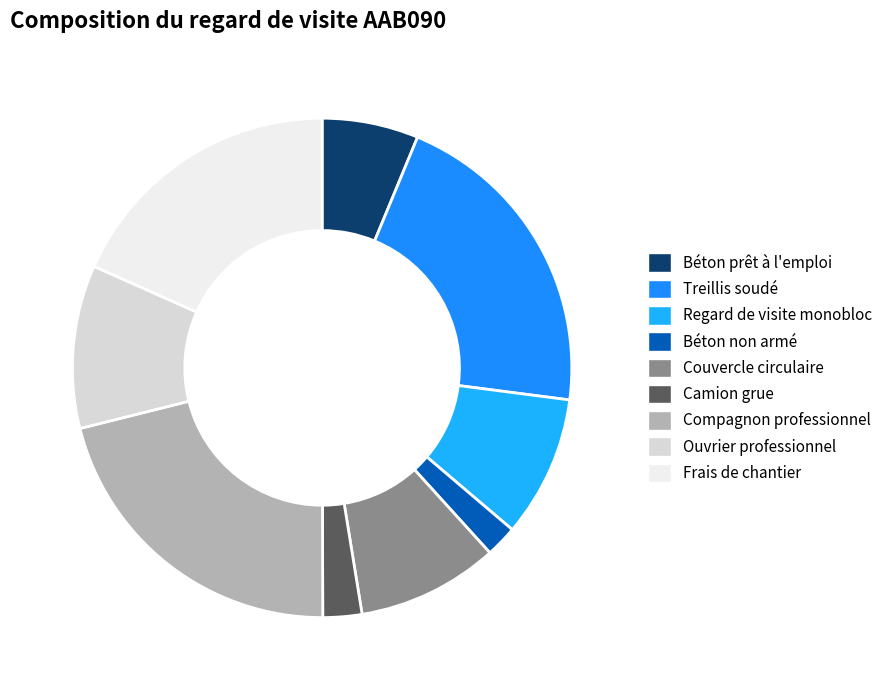

How many segments does this pie chart have?

9